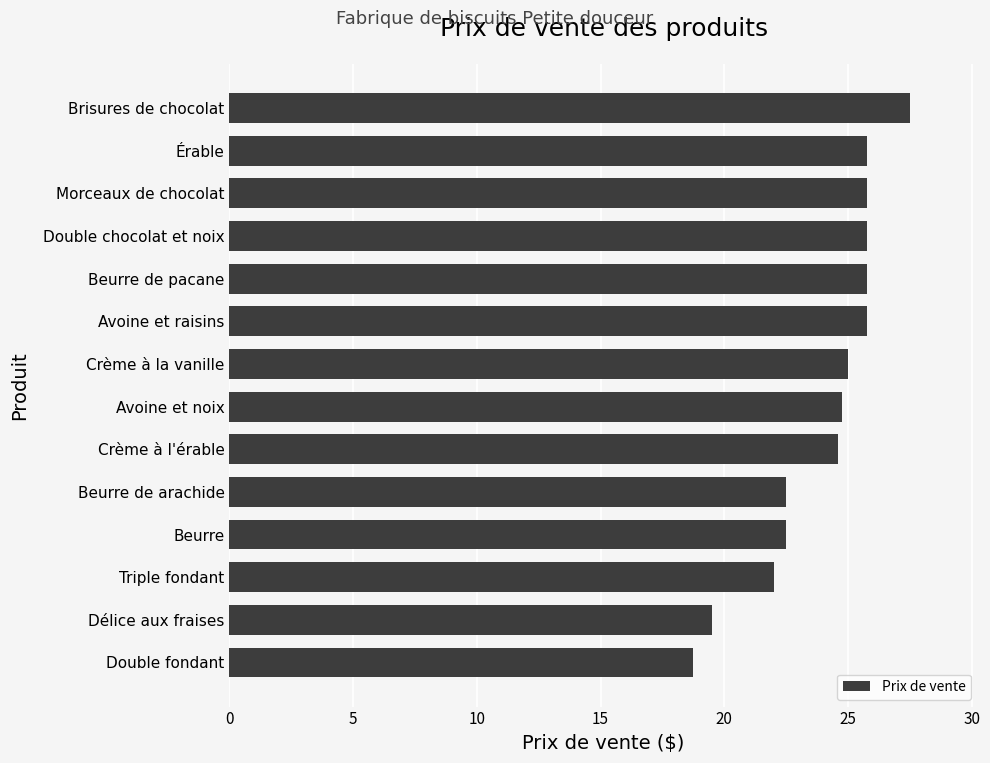

What is the label of the 3rd bar from the top?

Morceaux de chocolat